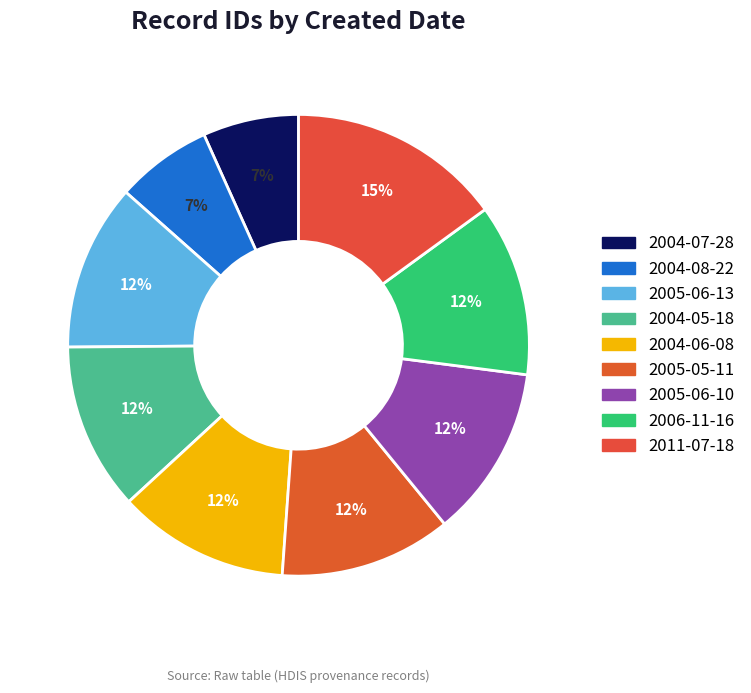

What is the ratio of the value at 2005-05-11 to the value at 2005-06-10?

1.0